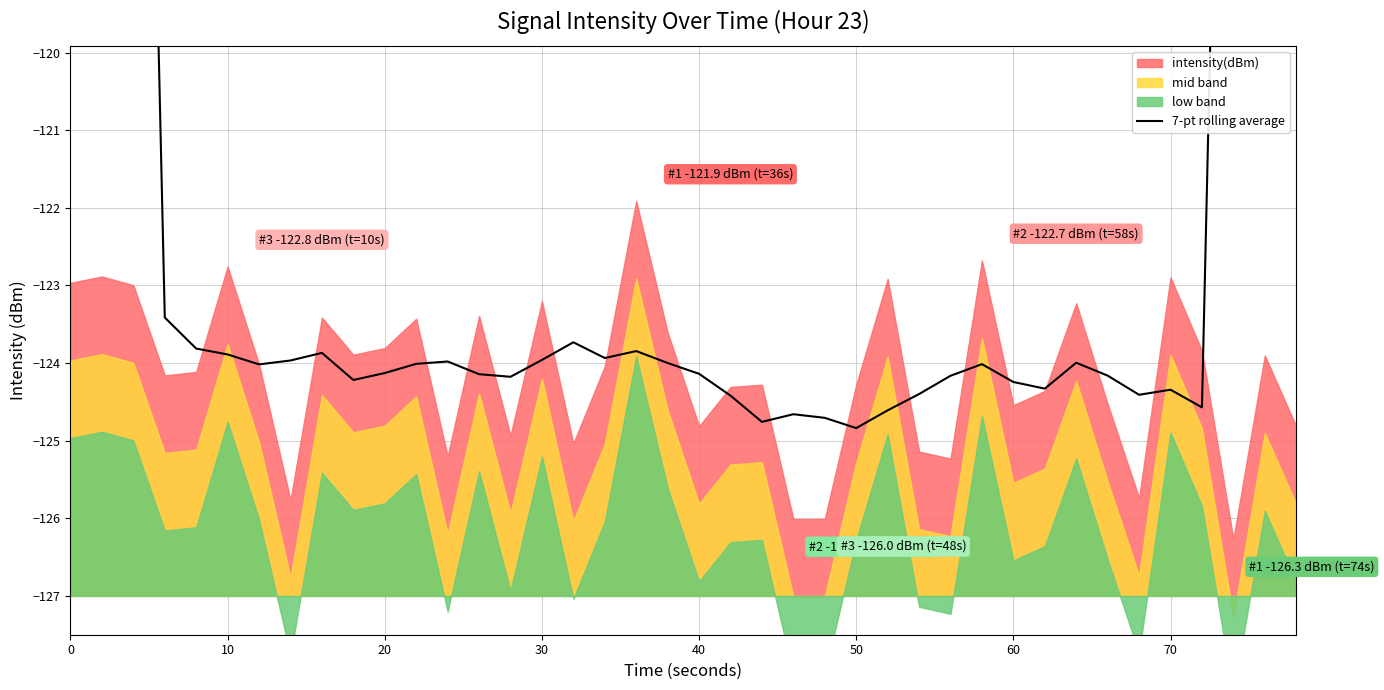

How many data points are less than -124?

22